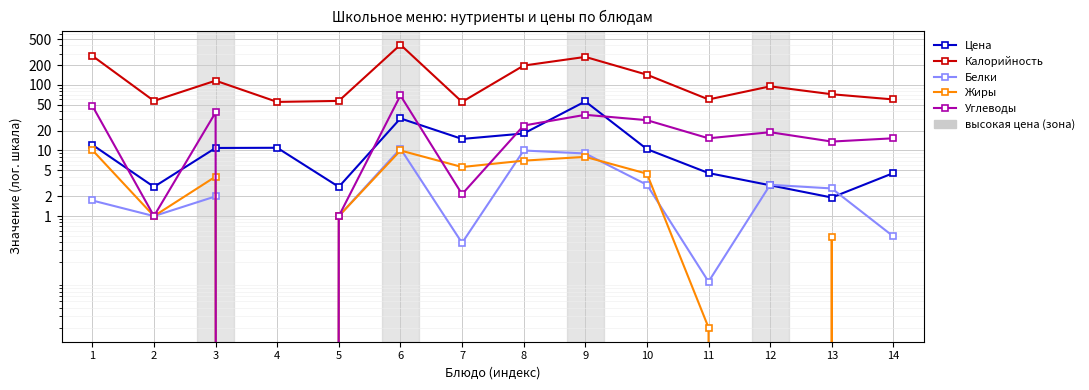

Which series has the widest spread of values?

Калорийность